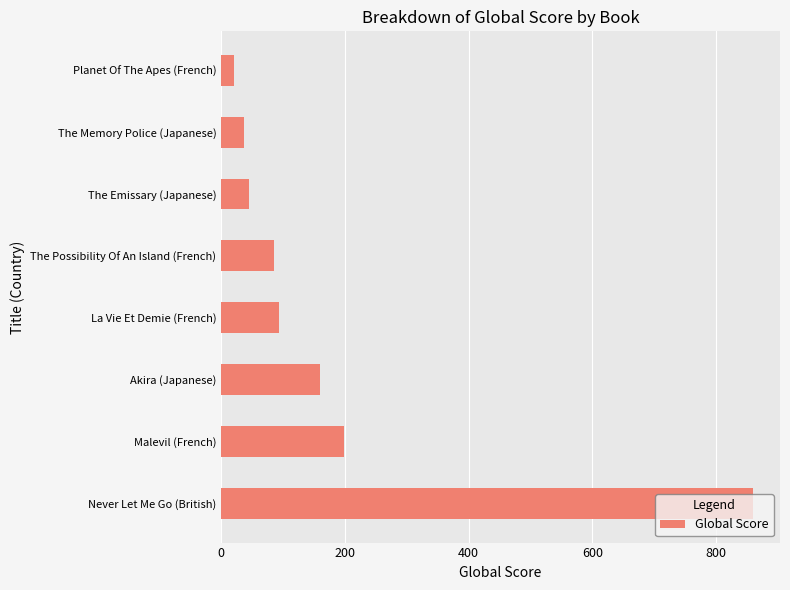

List the labels in order of value, largest first.

Never Let Me Go (British), Malevil (French), Akira (Japanese), La Vie Et Demie (French), The Possibility Of An Island (French), The Emissary (Japanese), The Memory Police (Japanese), Planet Of The Apes (French)